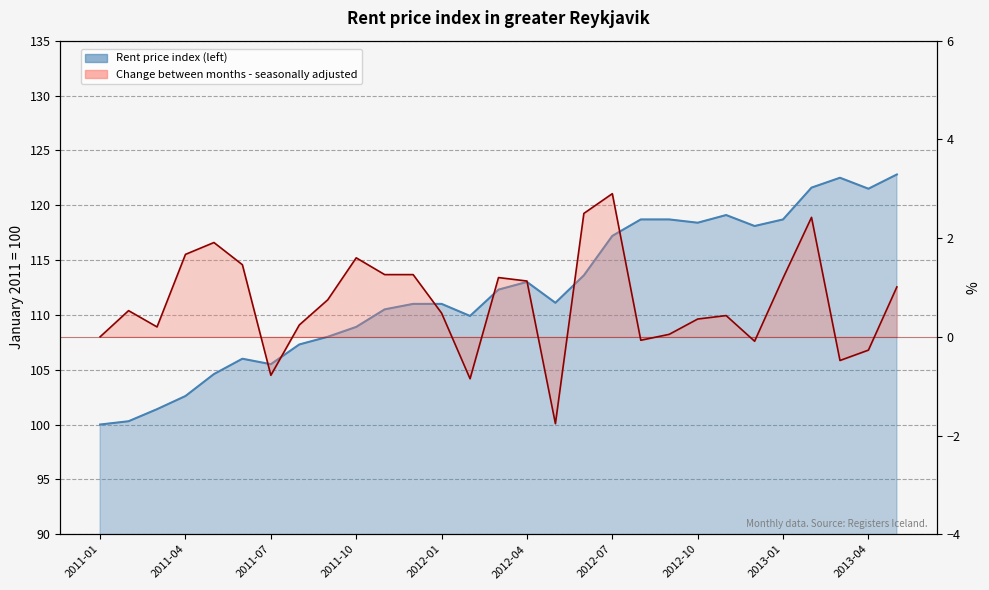

Rank the series by their average value, from lowest to highest.

Change between months - seasonally adjusted, Rent price index (left)